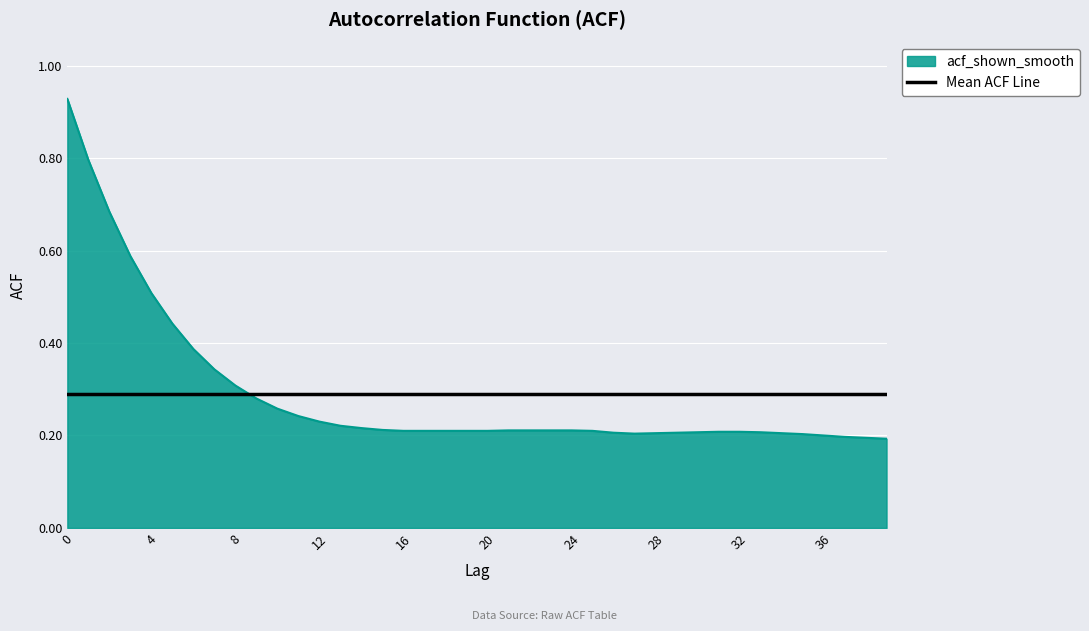

Which series has the widest spread of values?

acf_shown_smooth